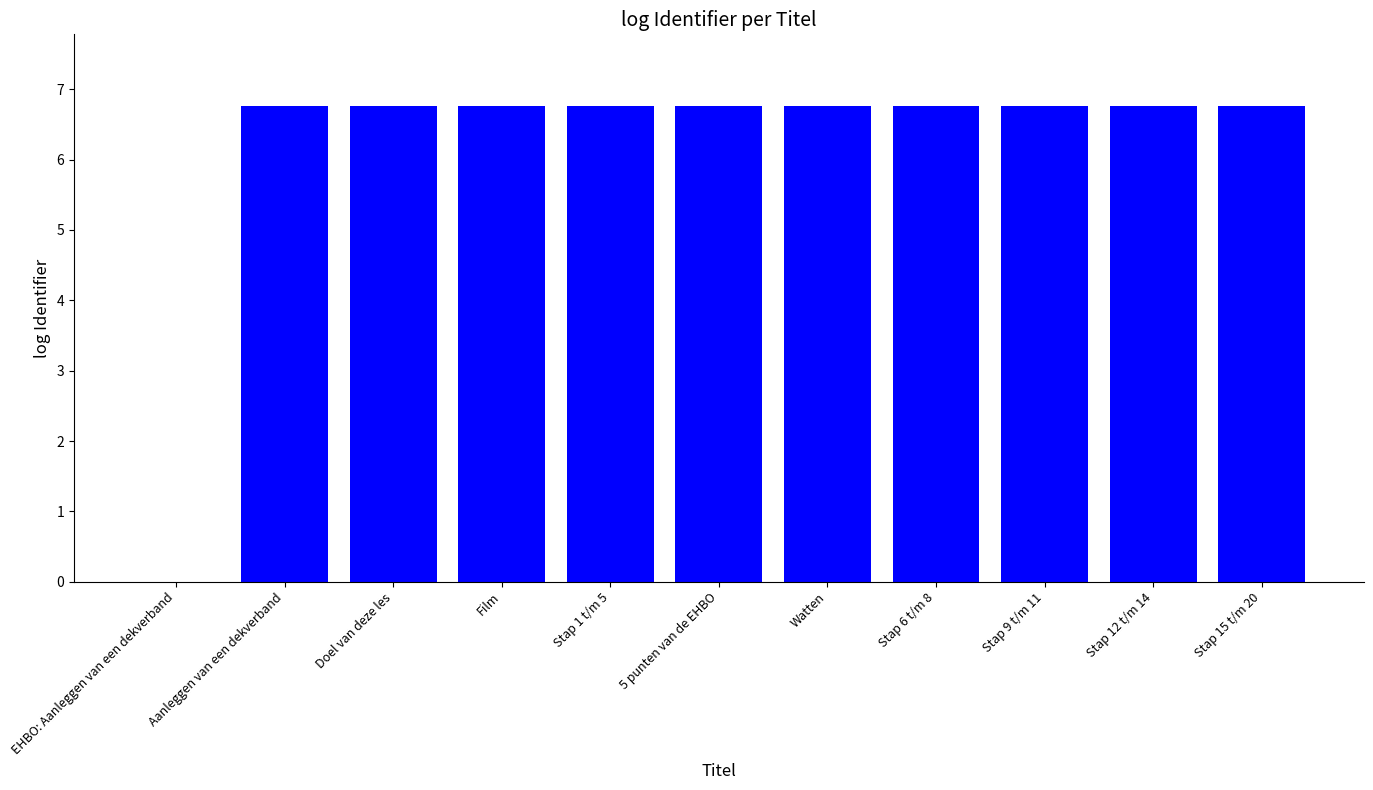

Which has a higher value, Stap 6 t/m 8 or EHBO: Aanleggen van een dekverband?

Stap 6 t/m 8